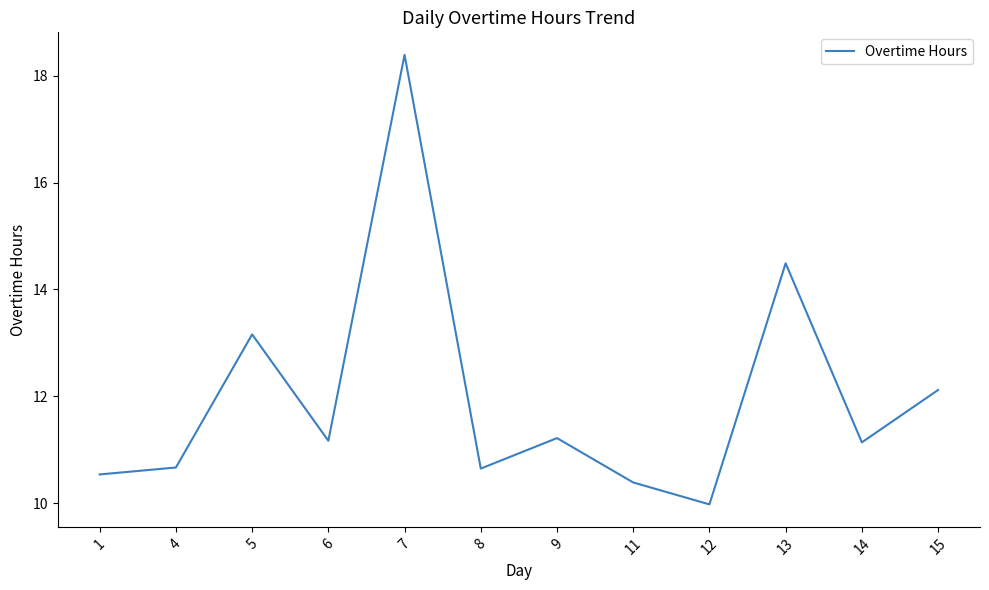

What is the change in value from 1 to 6?

+0.6